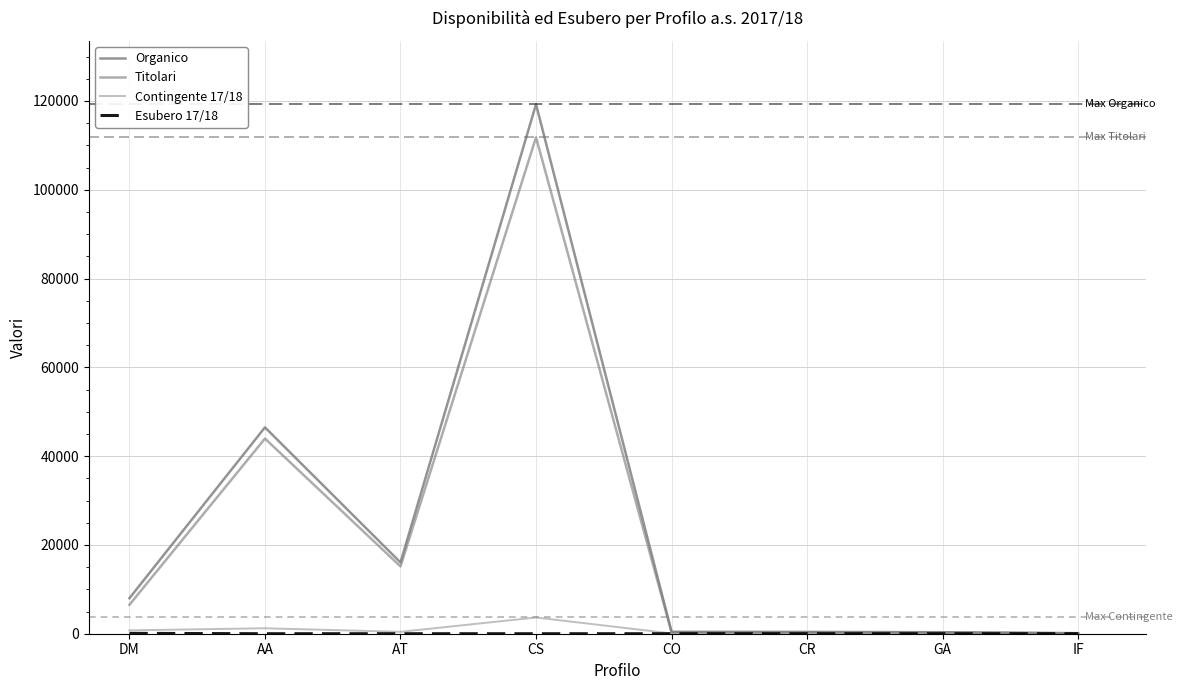

How many lines are shown in the chart?

4